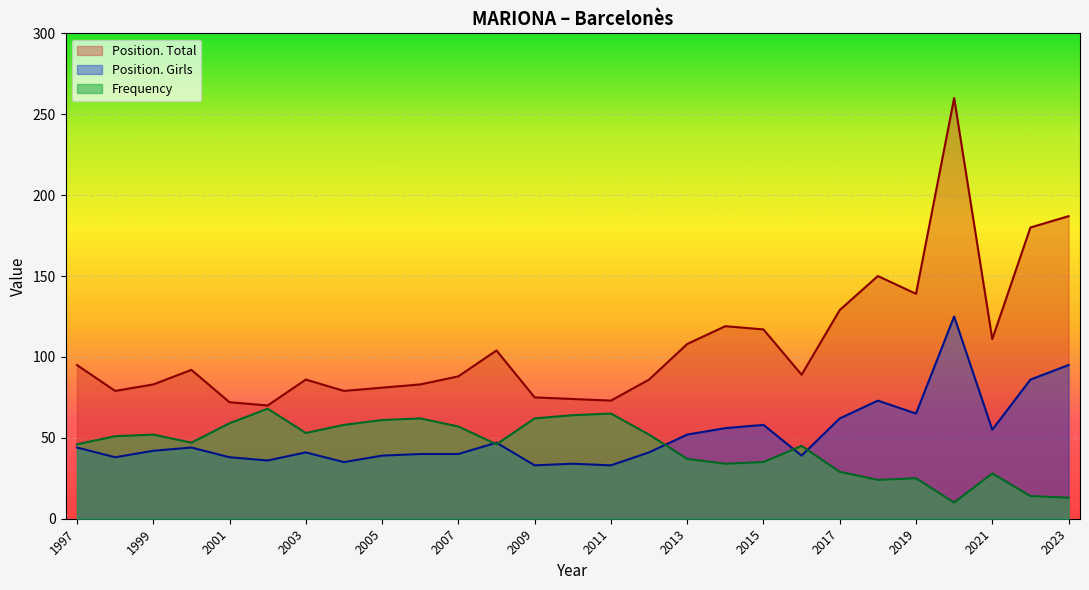

What is the minimum value shown in the chart?

10